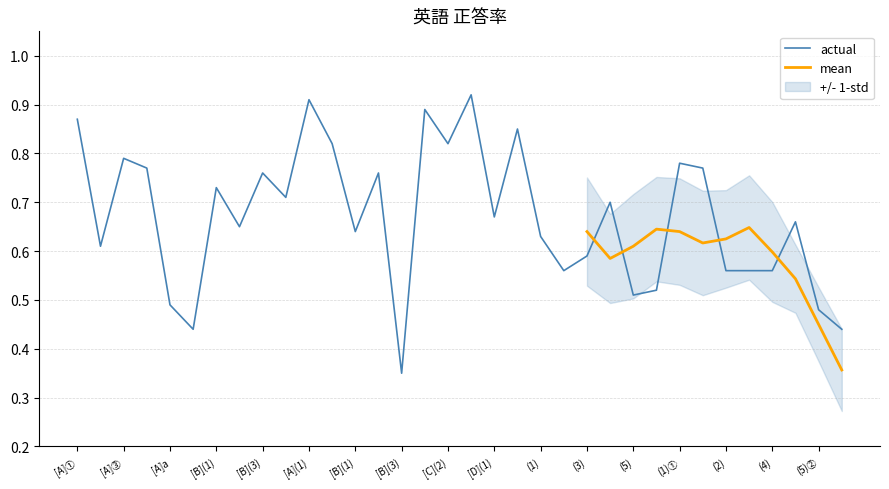

Which has a higher value, (1)② or [B](3)?

(1)②